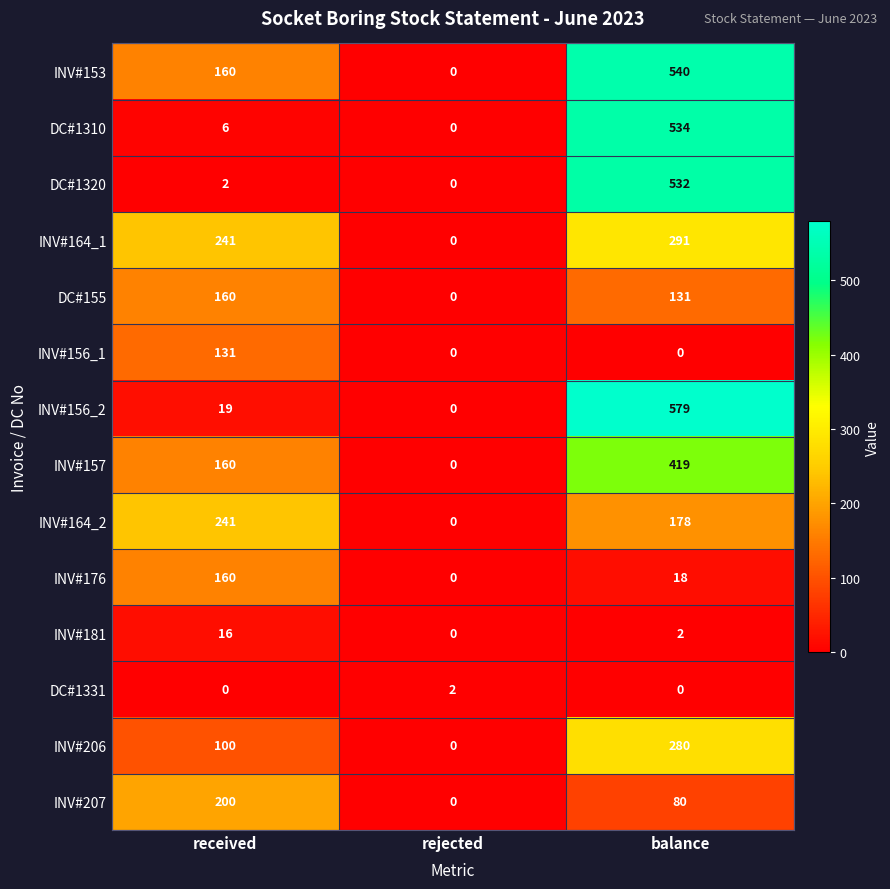

List the labels in order of INV#157 value, largest first.

balance, received, rejected